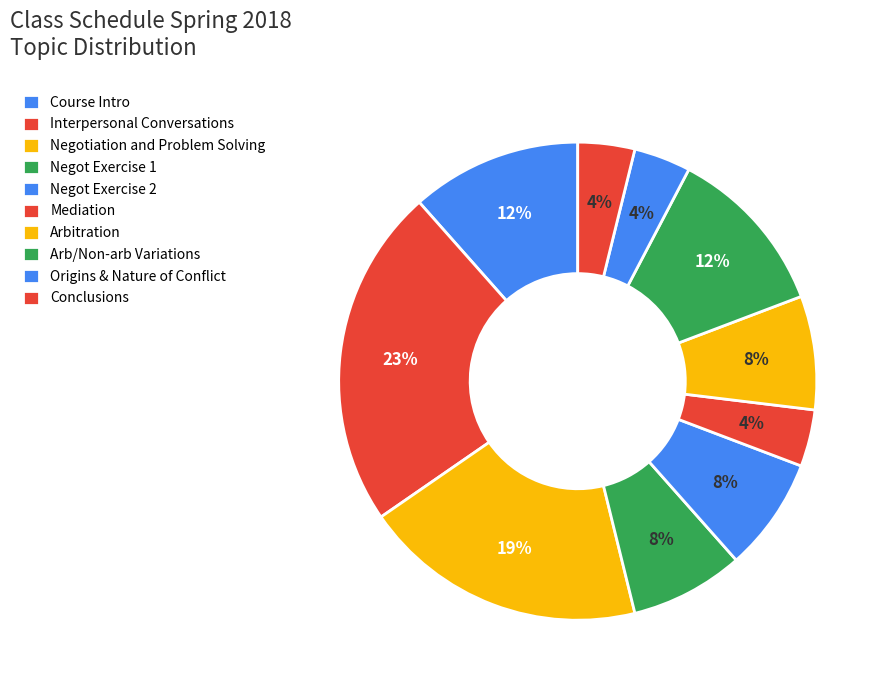

How many slices are in this pie chart?

10